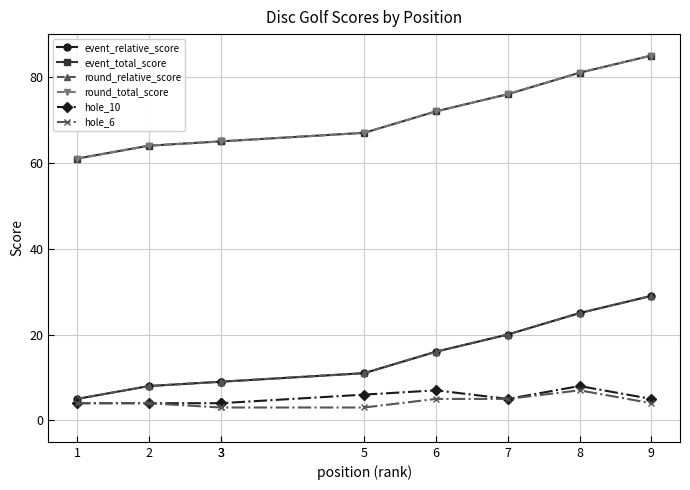

Is it true that round_total_score equals 67 at 5?

True